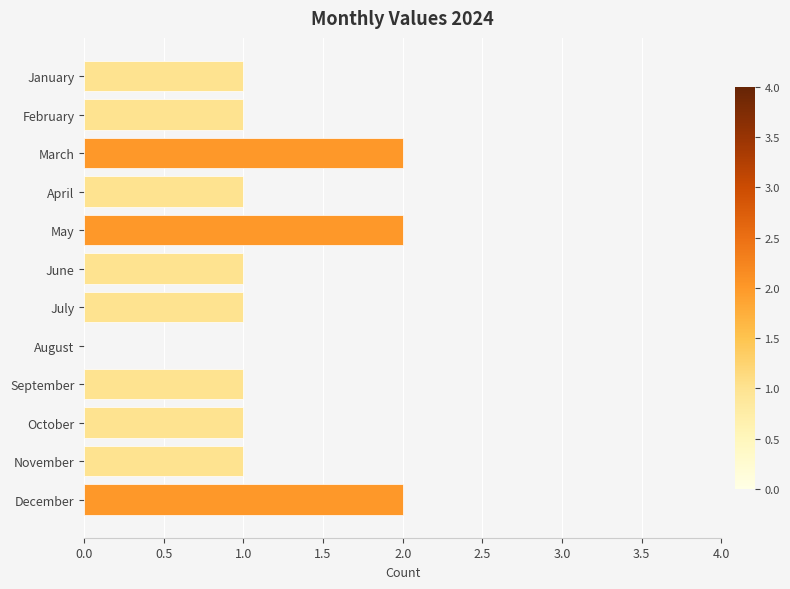

What is the sum of all values?

14